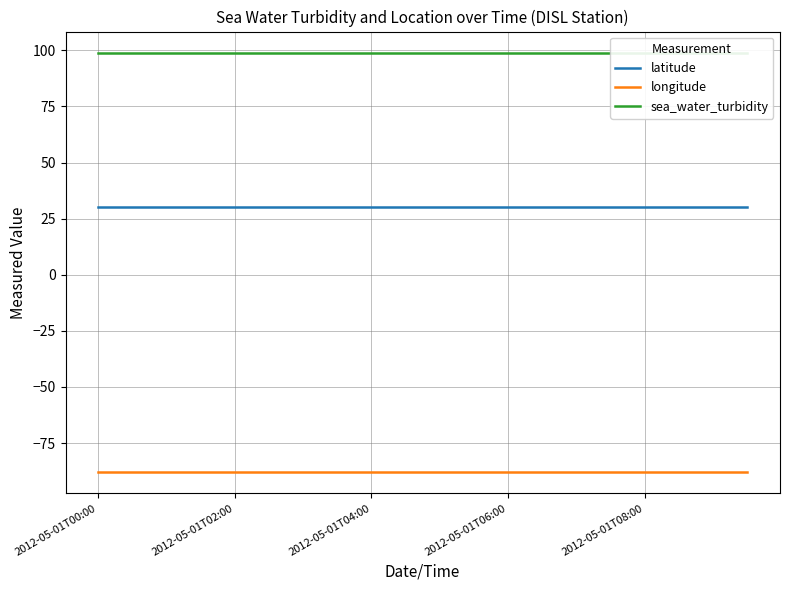

The value of longitude at 5 is -124.7. True or false?

False